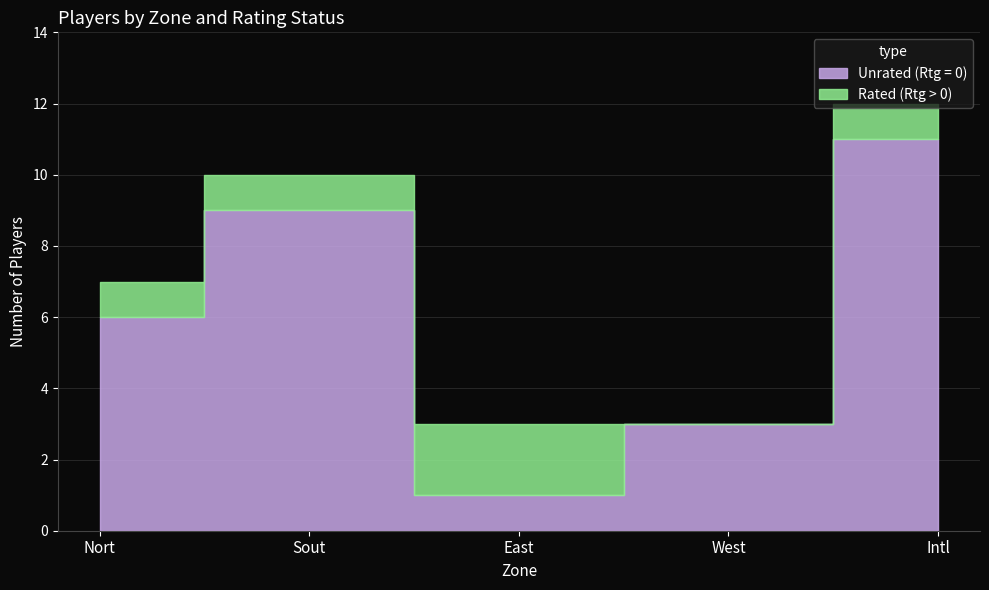

Where is the first local maximum for Rated (Rtg > 0)?

East